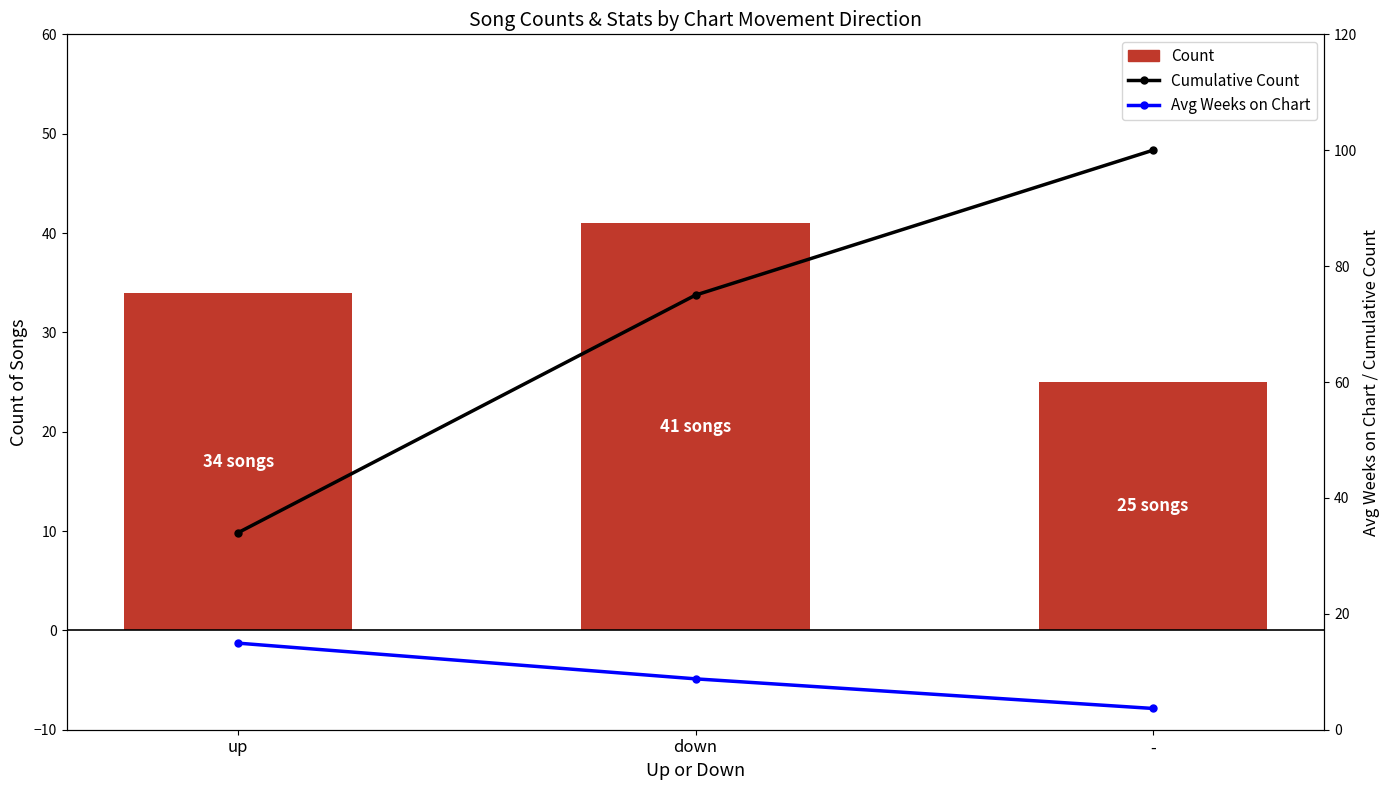

Reading left to right, list all the values displayed in this chart.

Count: up=34.0	down=41.0	-=25.0
Cumulative Count: up=34.0	down=75.0	-=100.0
Avg Weeks on Chart: up=14.9	down=8.8	-=3.7